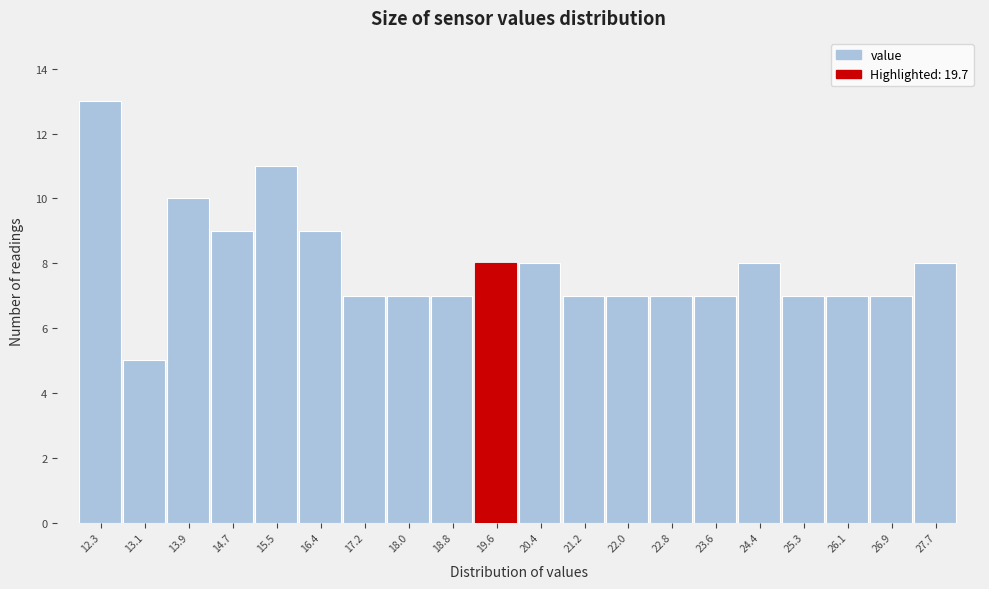

Reading left to right, transcribe all the data shown in this chart.

13	5	10	9	11	9	7	7	7	8	8	7	7	7	7	8	7	7	7	8